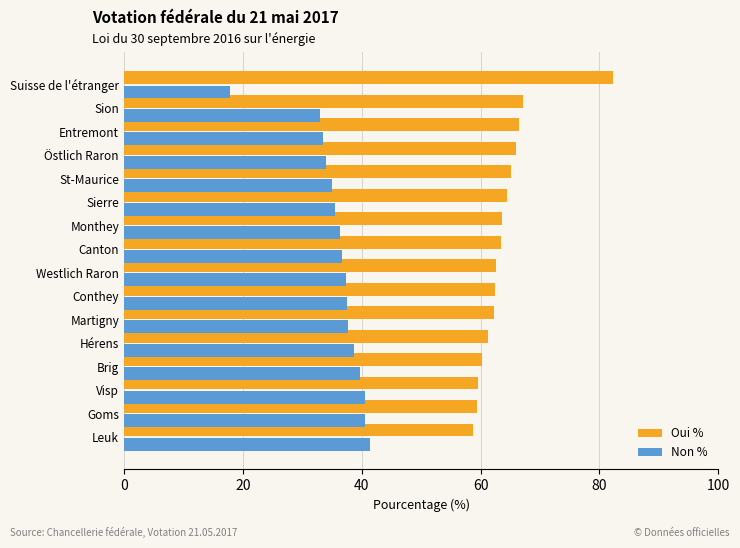

Rank the series by their maximum value, from lowest to highest.

Non %, Oui %